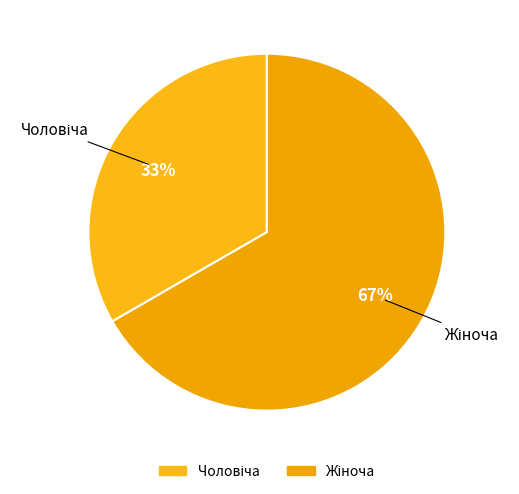

To the nearest percent, what is the average slice percentage?

50%